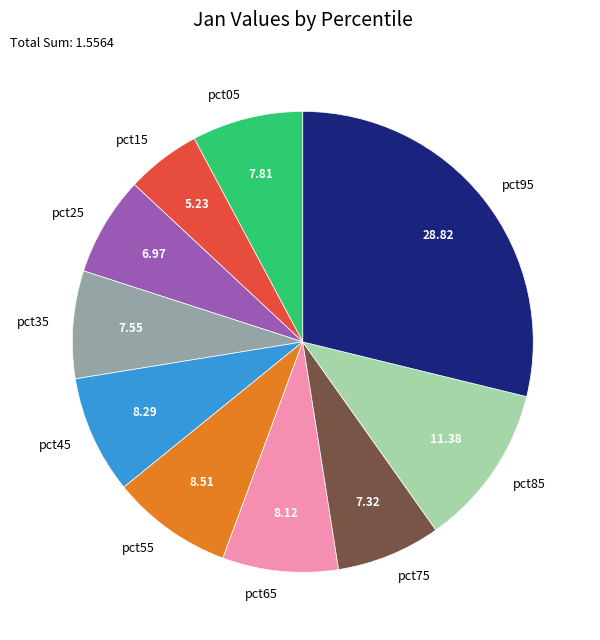

Does any single category account for the majority?

No